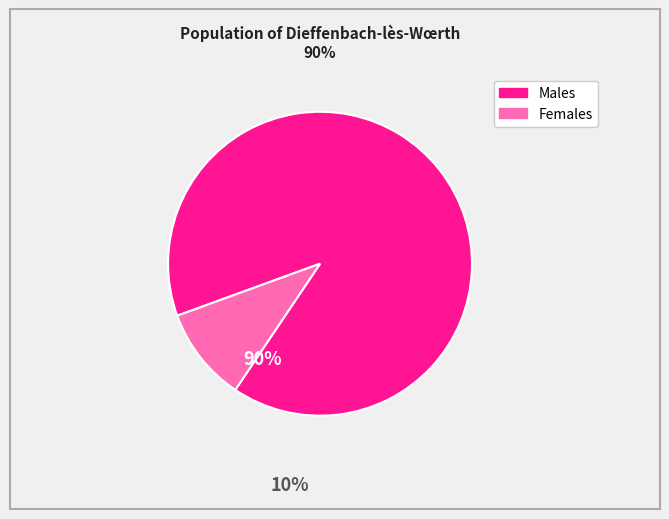

Does any single category account for the majority?

Yes